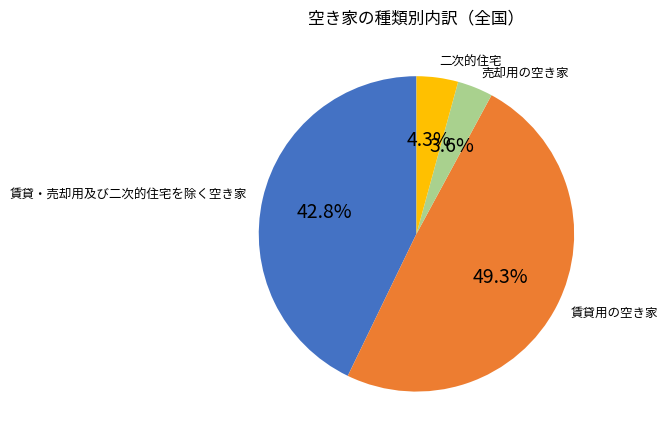

Which slice is the largest?

賃貸用の空き家